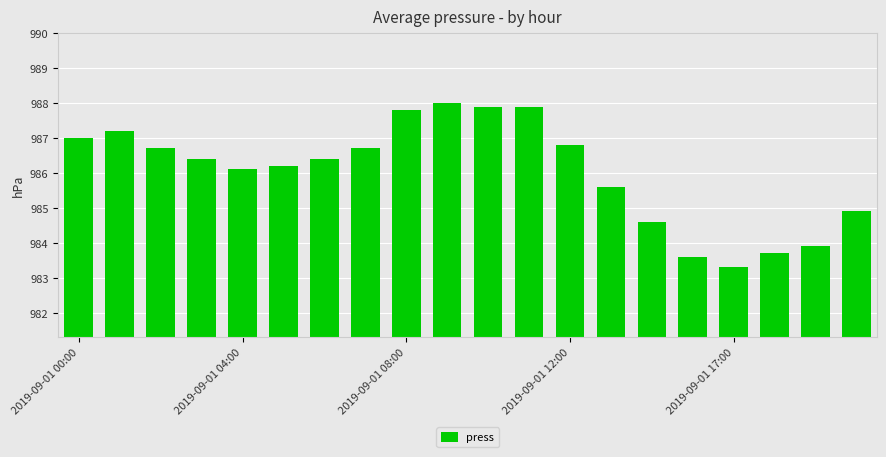

How many data points are less than 986?

7